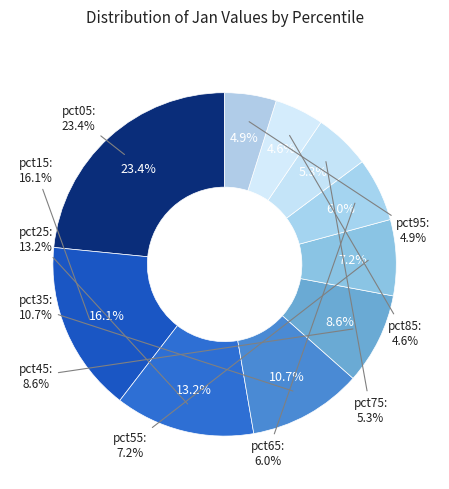

Is it true that pct55 is 1% of the pie?

False